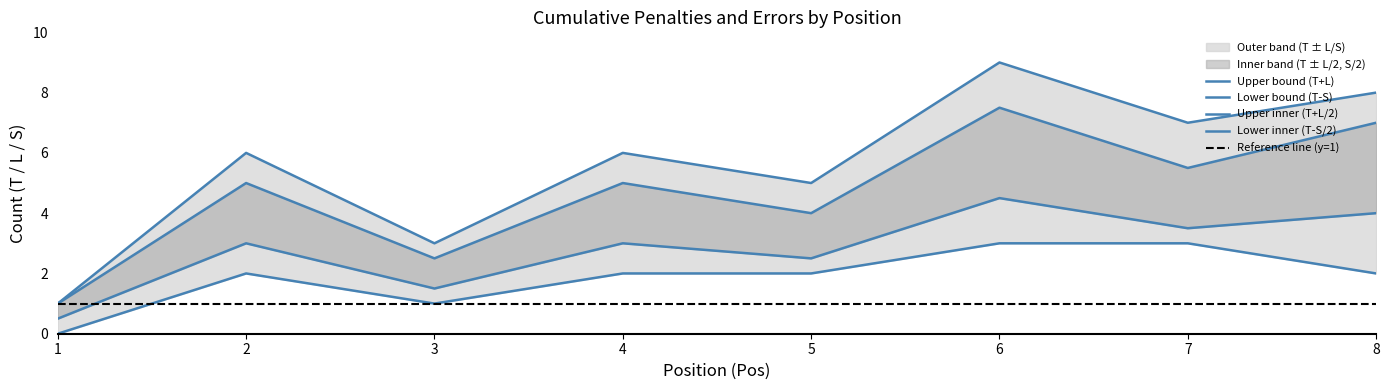

At which category is the sum across all series the highest?

6